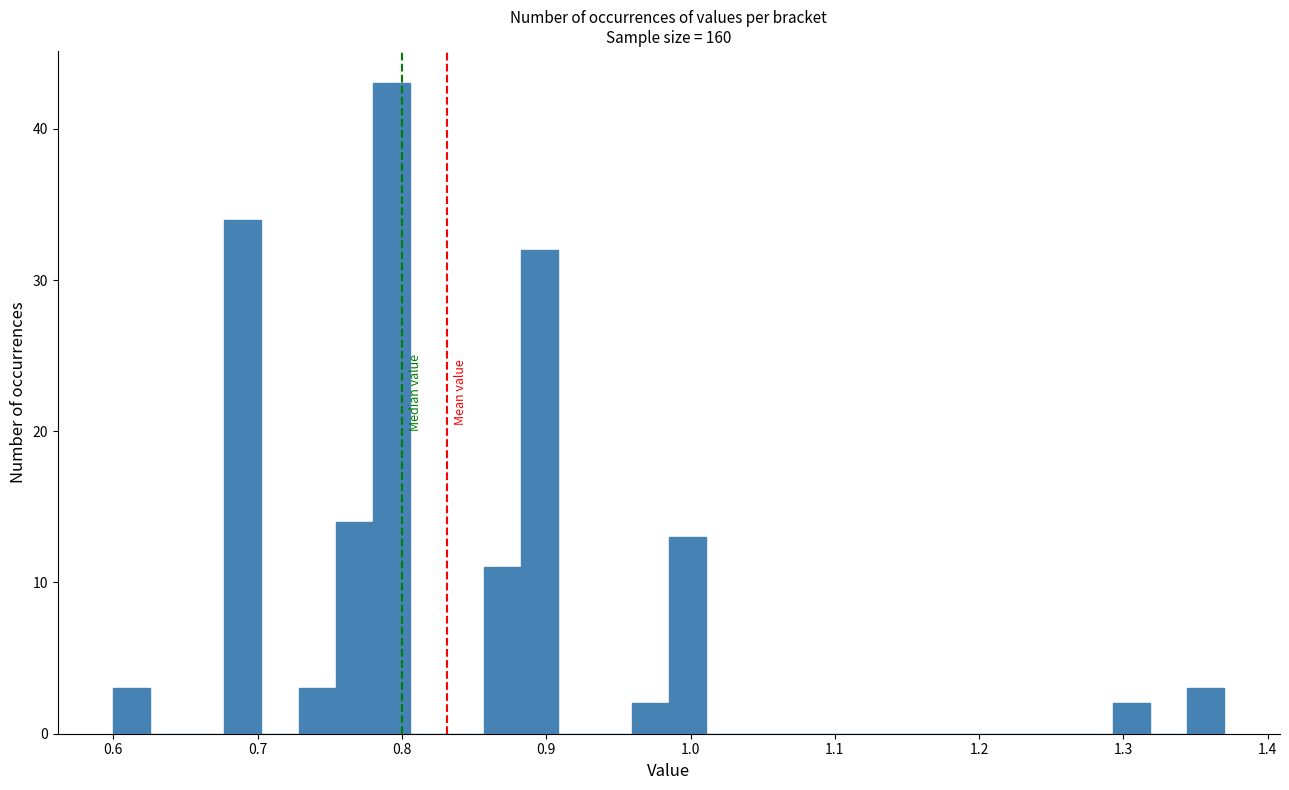

Around what value on the x-axis is the tallest bar? Give the approximate position of its centre, as read against the axis.

0.79